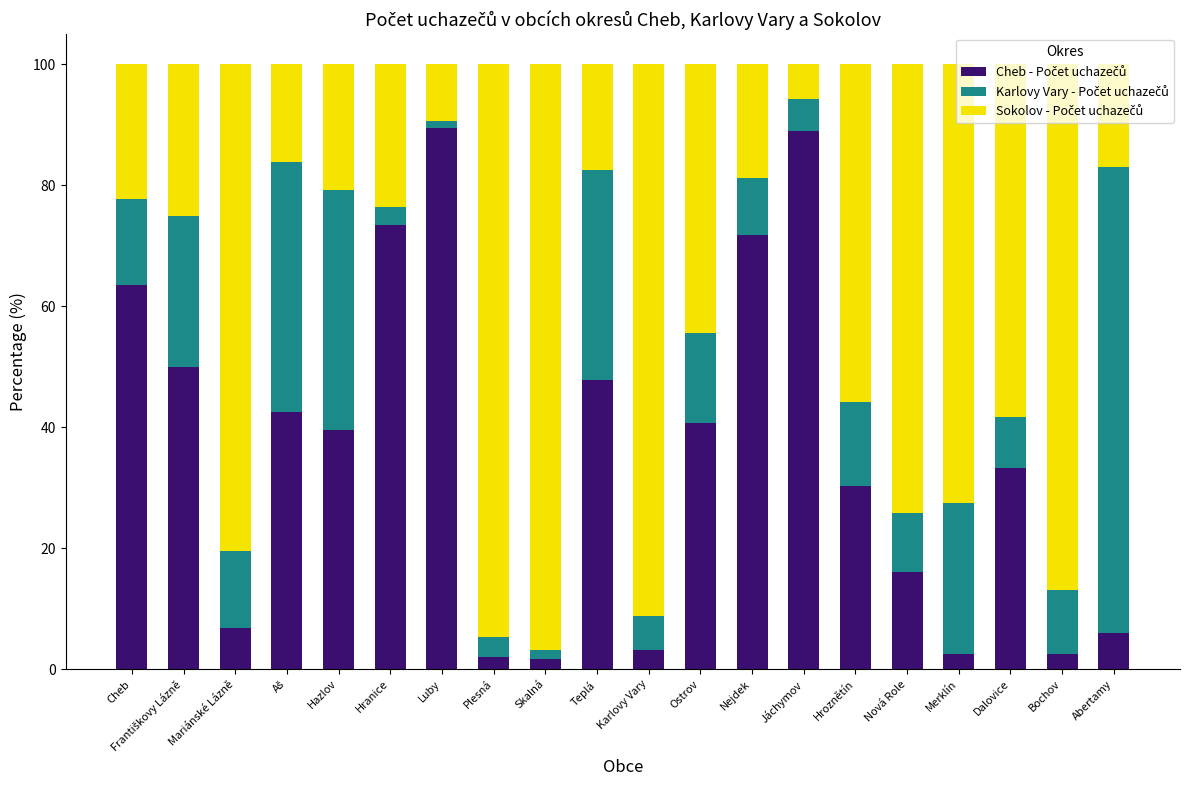

What is the total value across all series at Ostrov?

100.0